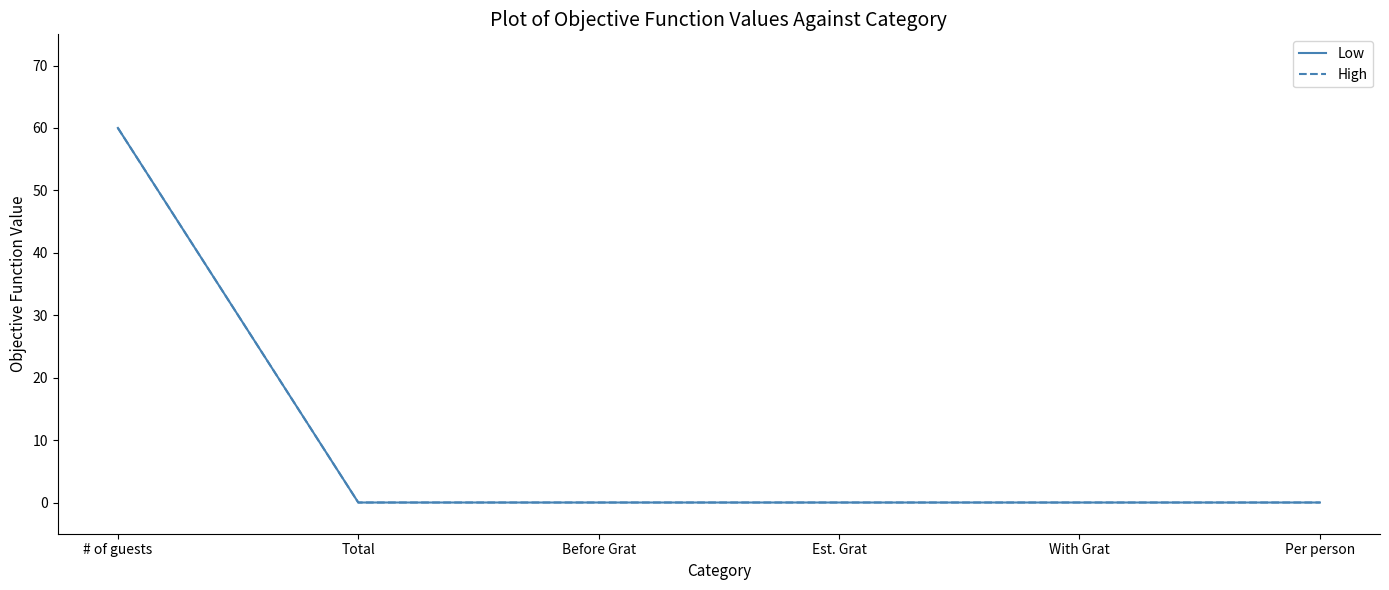

Does the chart have visible grid lines?

No